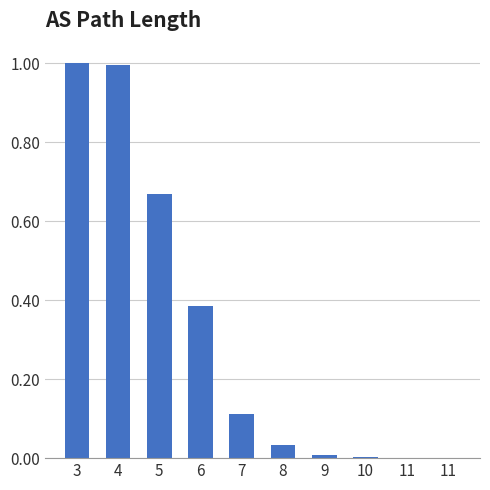

True or false: the data shows 0.0 at 9.

False